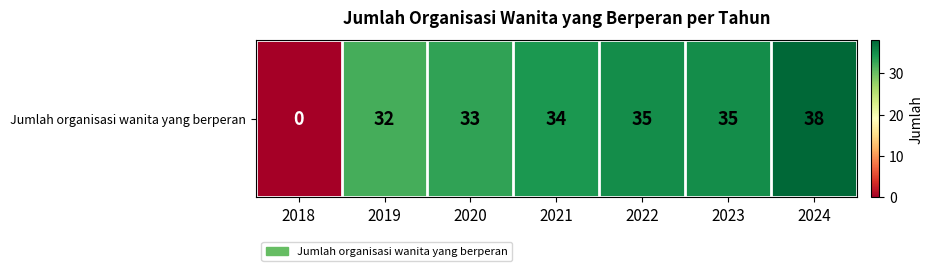

At which label does the data first exceed 34?

2022